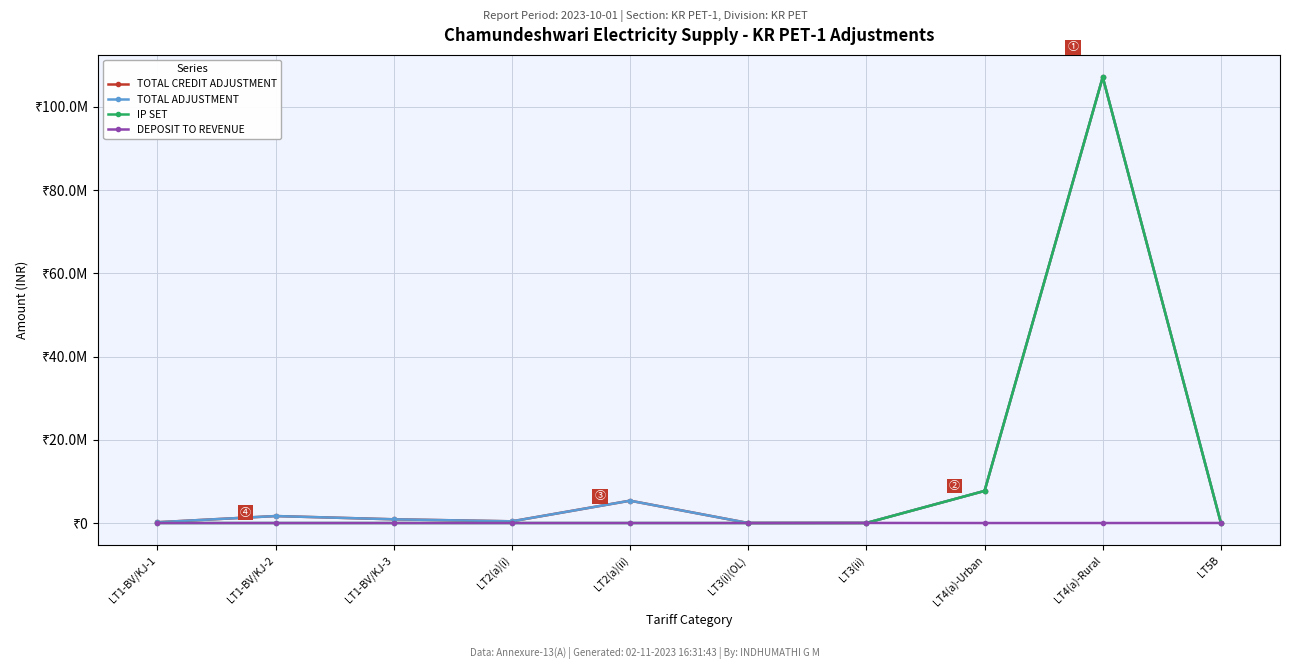

What is the label of the 5th point from the right?

LT3(i)(OL)